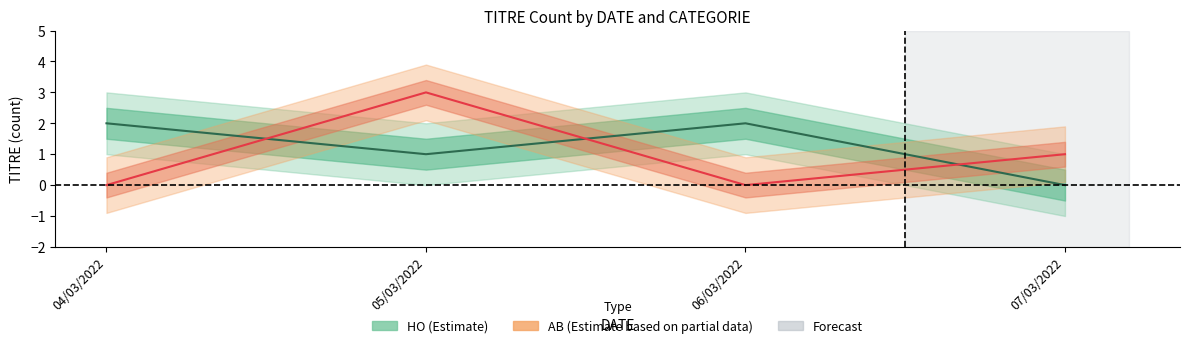

Reading right to left, what are all the values shown in this chart?

HO: 07/03/2022=0	06/03/2022=2	05/03/2022=1	04/03/2022=2
AB: 07/03/2022=1	06/03/2022=0	05/03/2022=3	04/03/2022=0